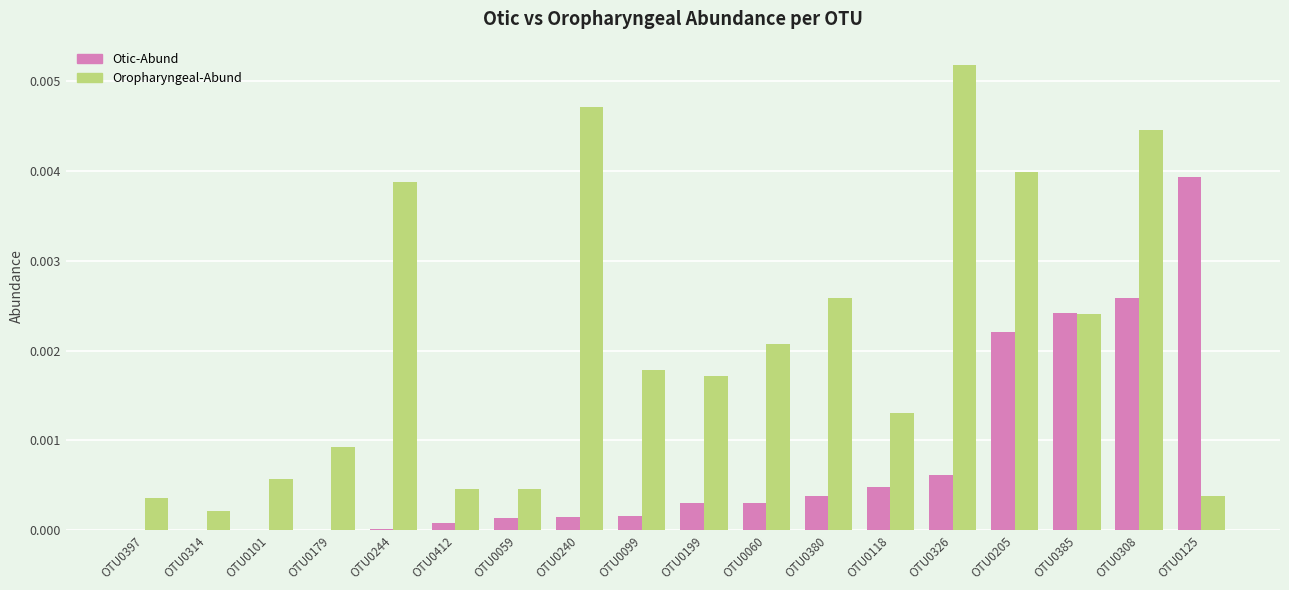

Which series has the largest total across all categories?

Oropharyngeal-Abund